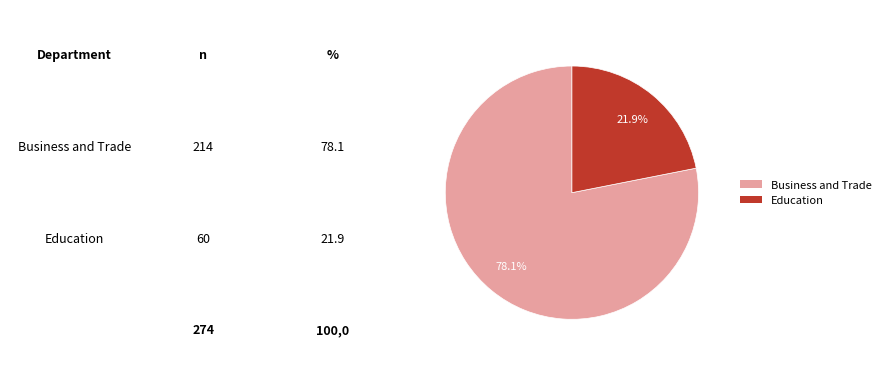

To the nearest percent, what portion does Education represent?

22%